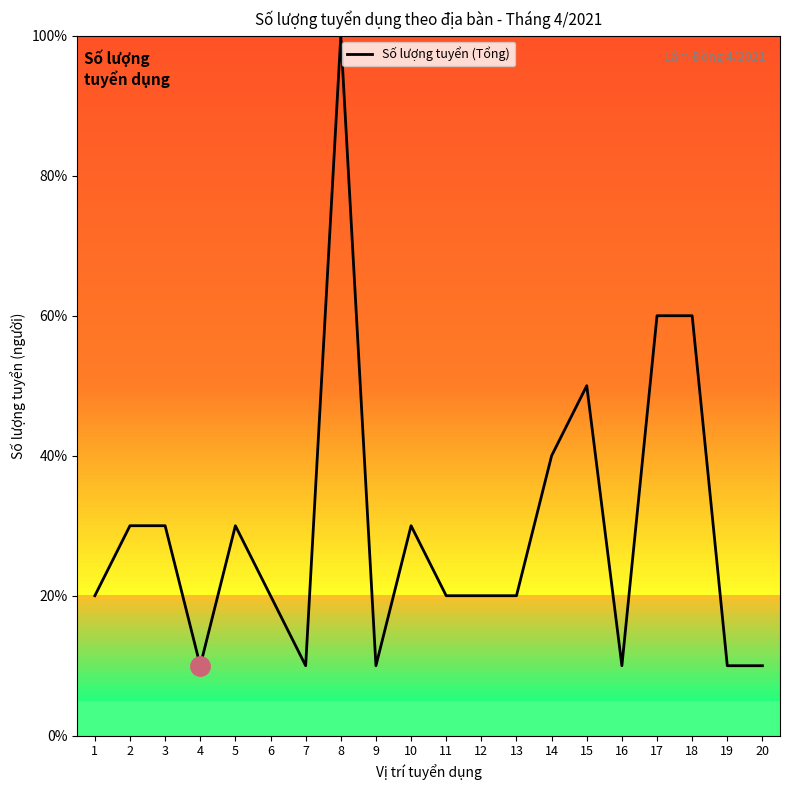

Approximately how many times larger is the value at 8 compared to 7?

10.0